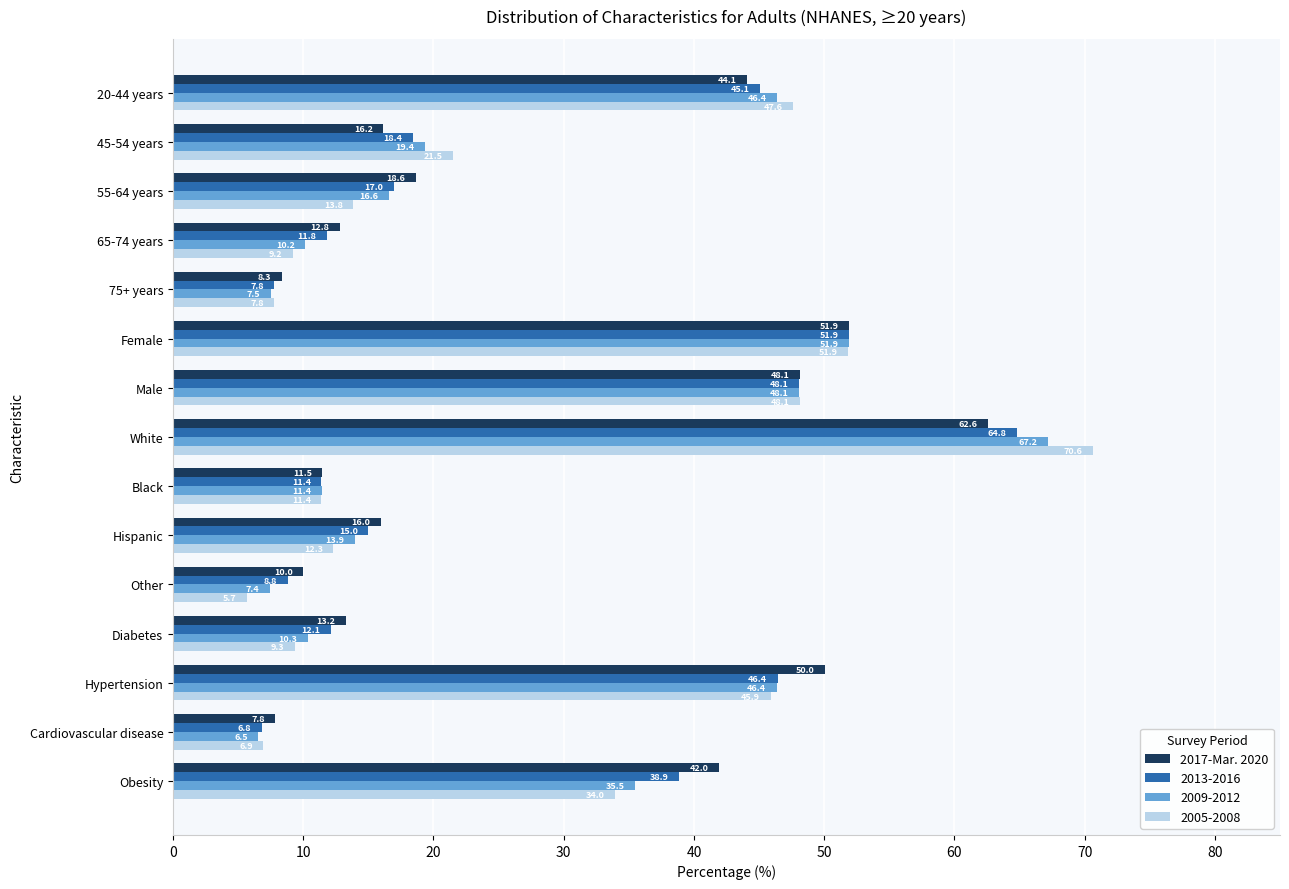

How many values in the 2009-2012 series exceed 16?

8